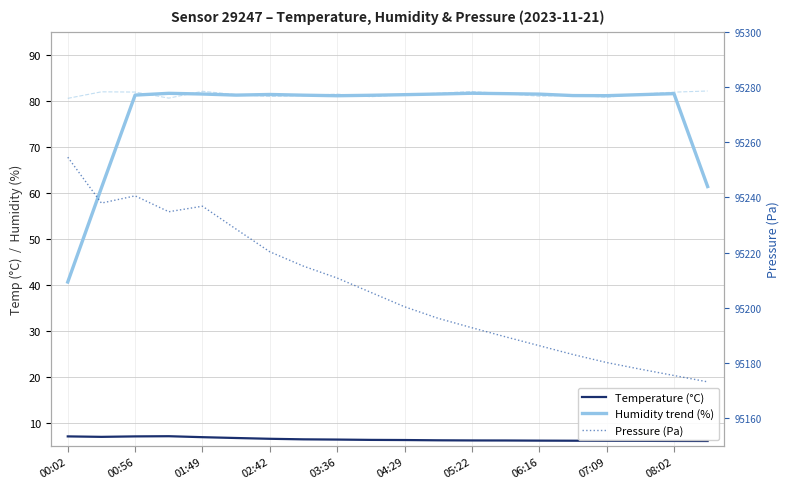

Which series has the largest total across all categories?

Pressure (Pa)